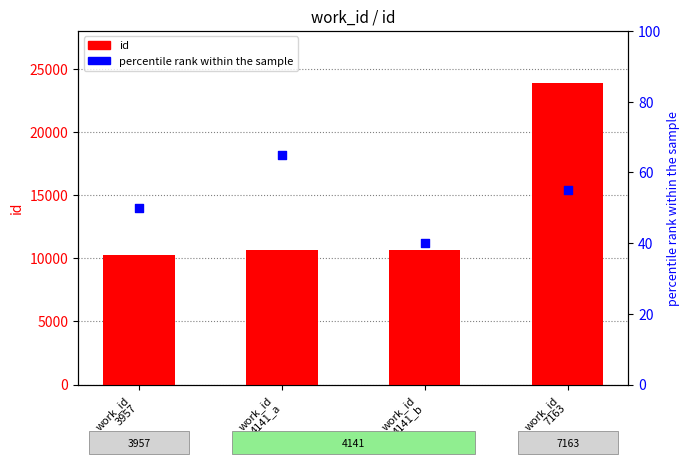

What are all the series names shown in the legend?

id, percentile rank within the sample